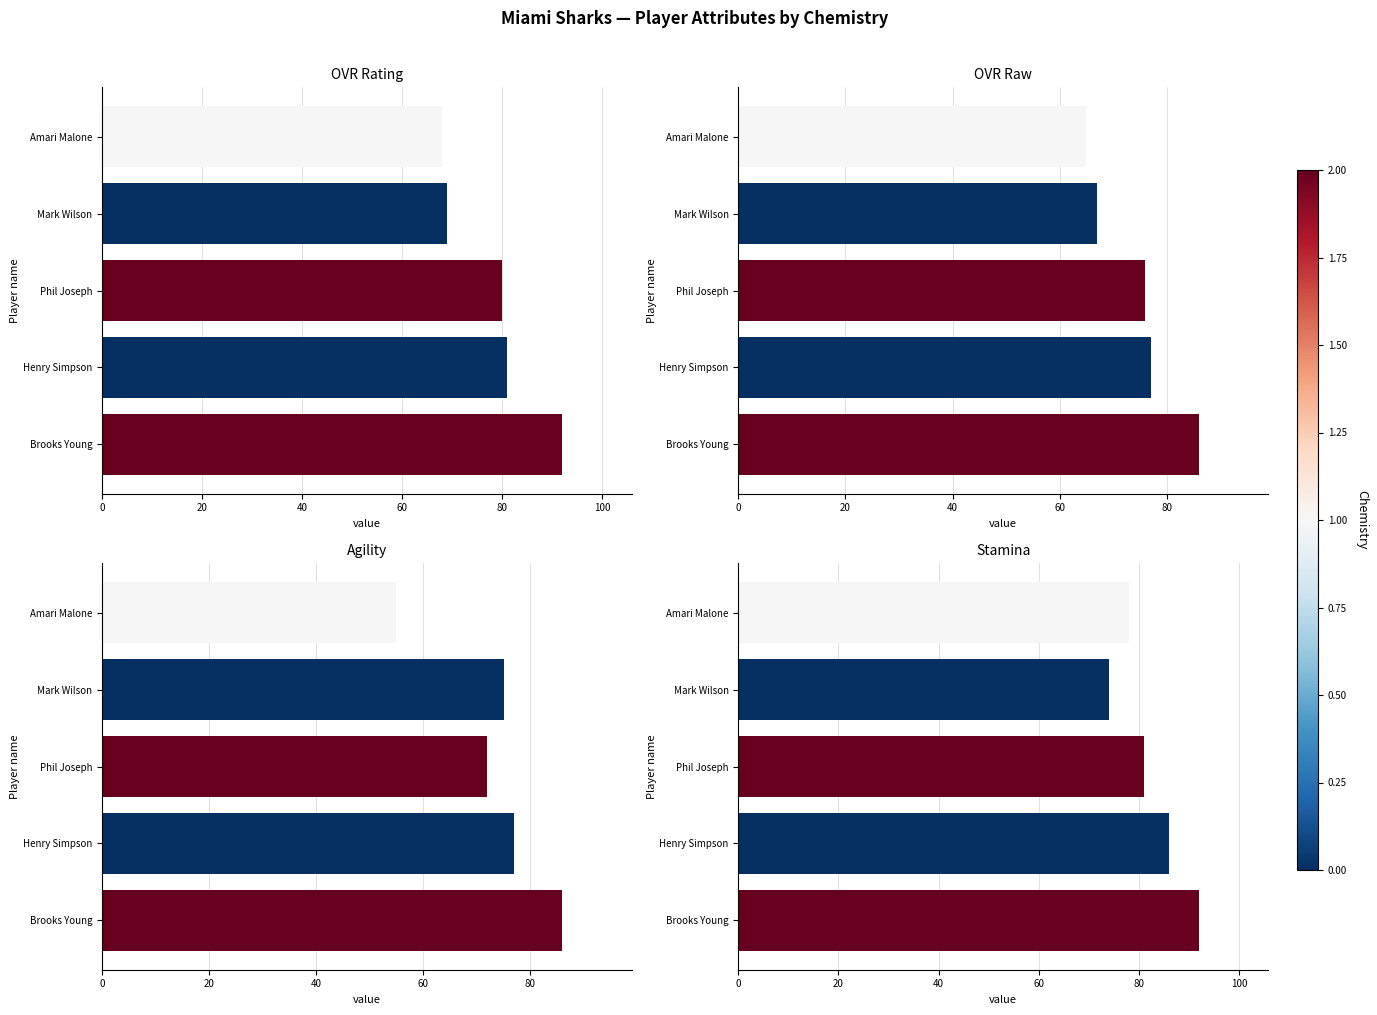

Rank the series by their maximum value, from lowest to highest.

ovr_raw, agility, ovr, stamina